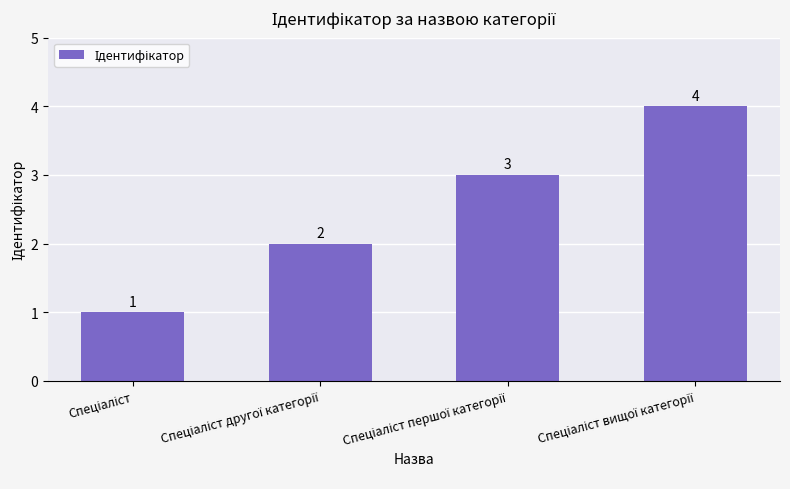

What is the maximum value shown in the chart?

4